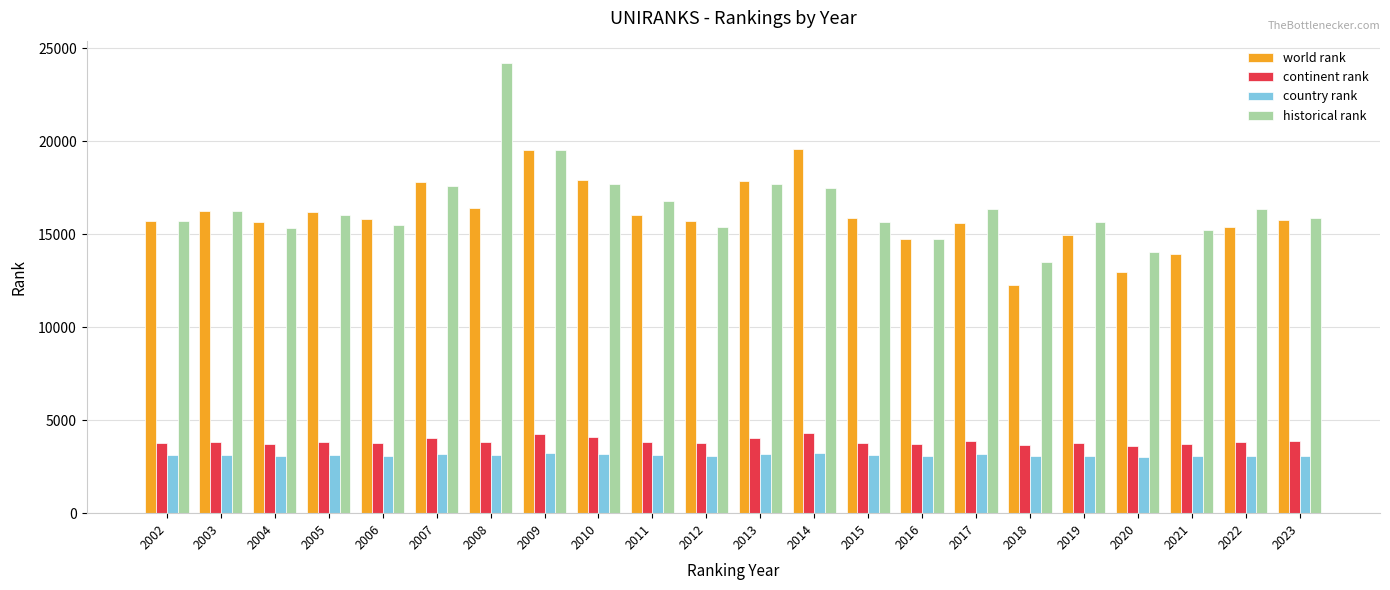

True or false: historical rank has a value of 17472.5 at 2014.

True